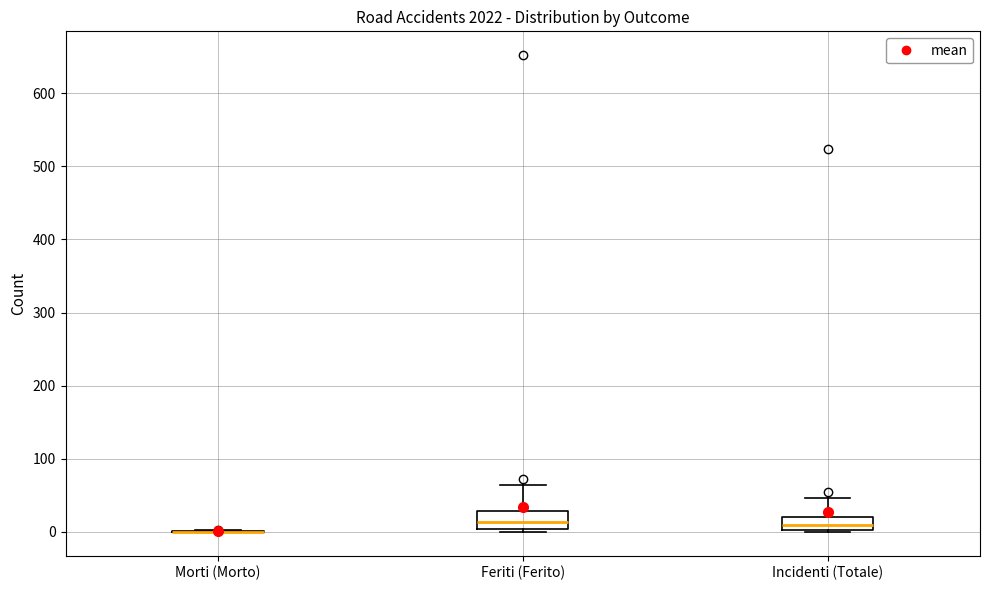

Reading left to right, transcribe this box plot: for each box, give where its median line is, the range the box spans, and where its two whiskers end, as read against the y-axis. The values are not printed on the chart, so give them approximately, as read against the axis.

Morti (Morto): box collapsed to a line at 0, whiskers 0 to 0
Feriti (Ferito): median 10, box 0 to 30, whiskers 0 (just below the box's lower edge) to 60
Incidenti (Totale): median 10, box 0 to 20, whiskers 0 to 50